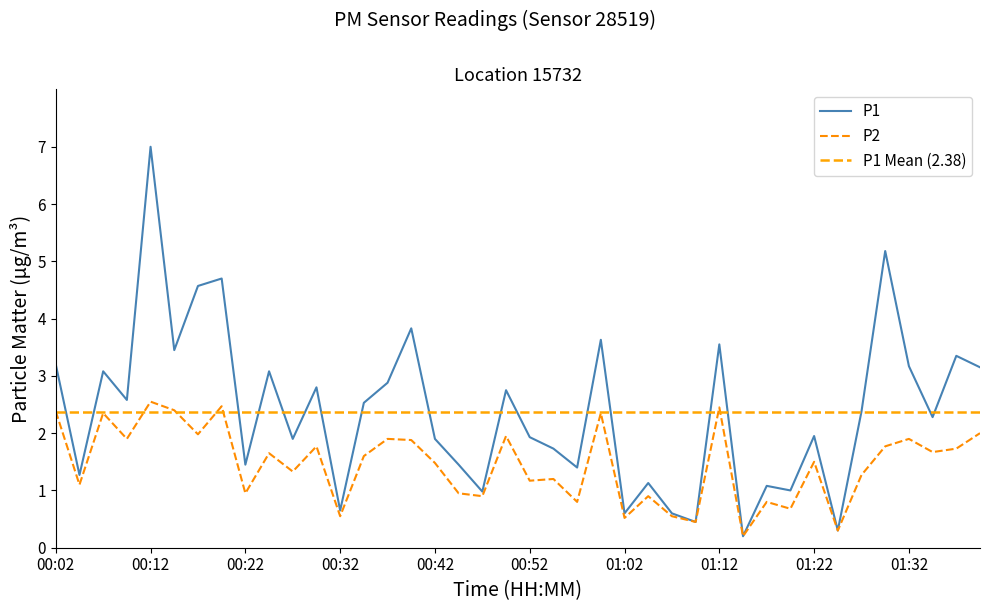

What is the minimum value for P1?

0.2